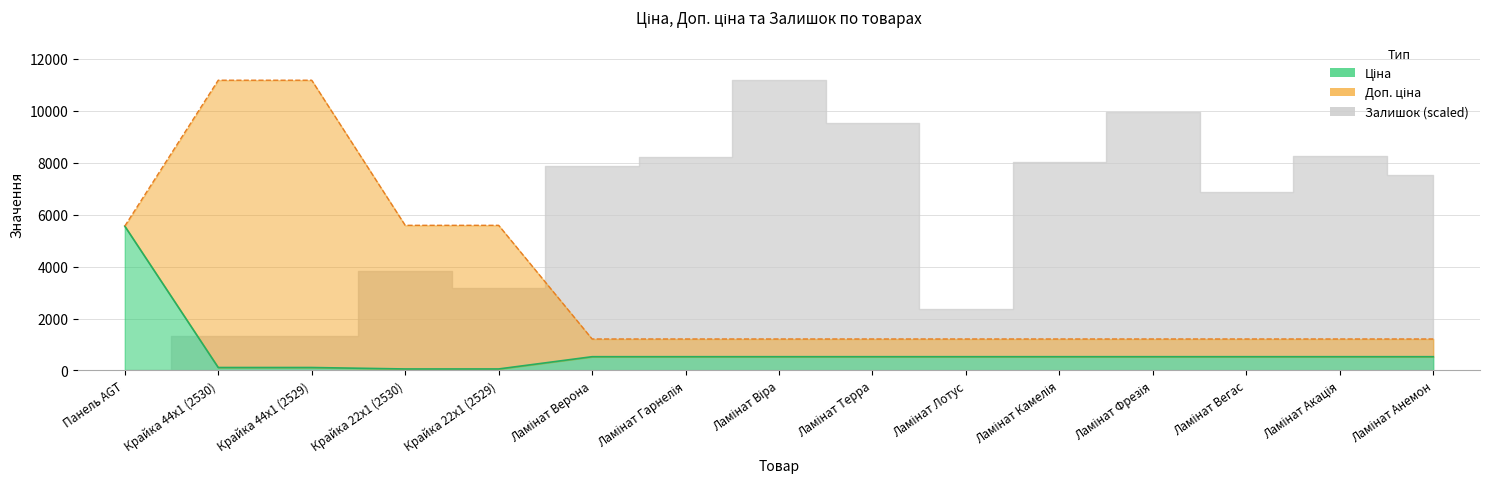

What position from the left is Ламінат Вегас?

13